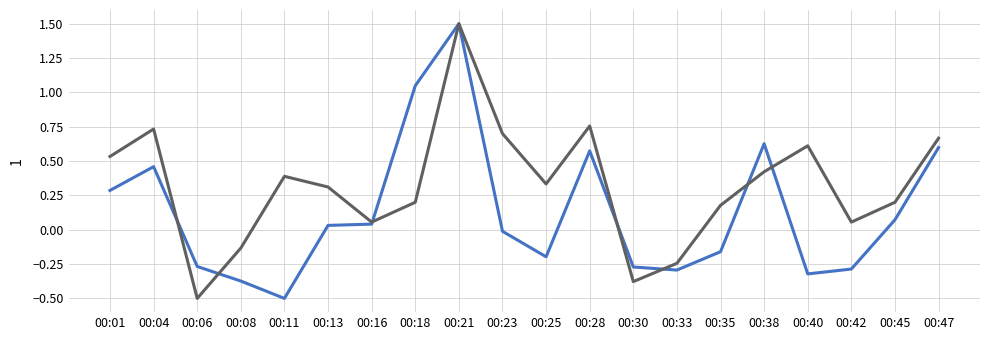

What is the total value across all series at 00:47?

1.3